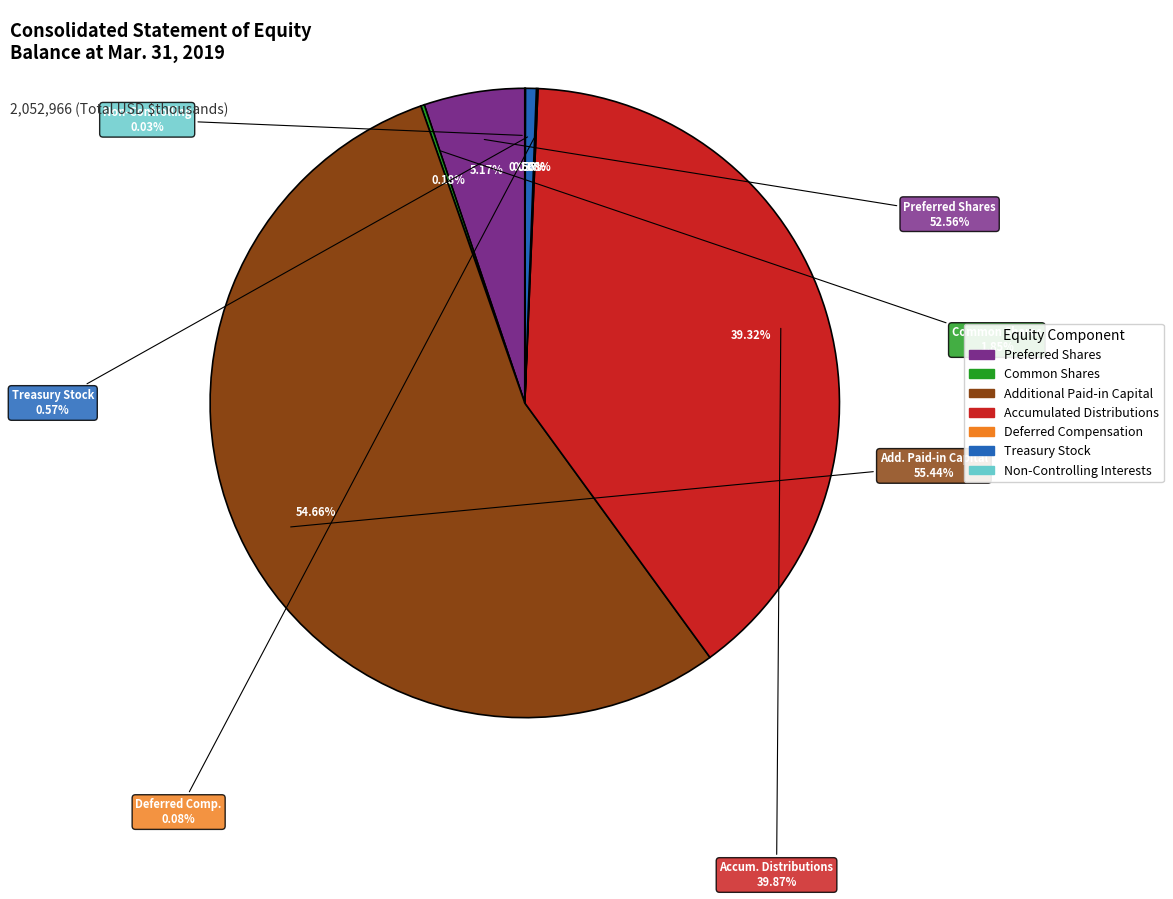

To the nearest percent, what is the difference between the Common Shares and Additional Paid-in Capital slice percentages?

54%